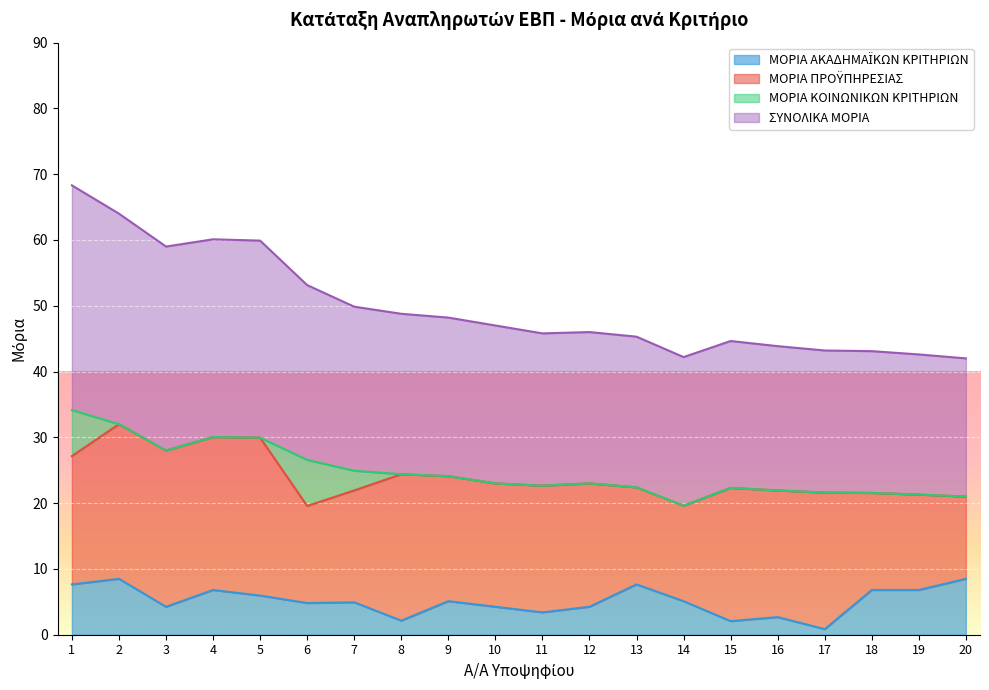

What is the total value across all series at 10?

47.0